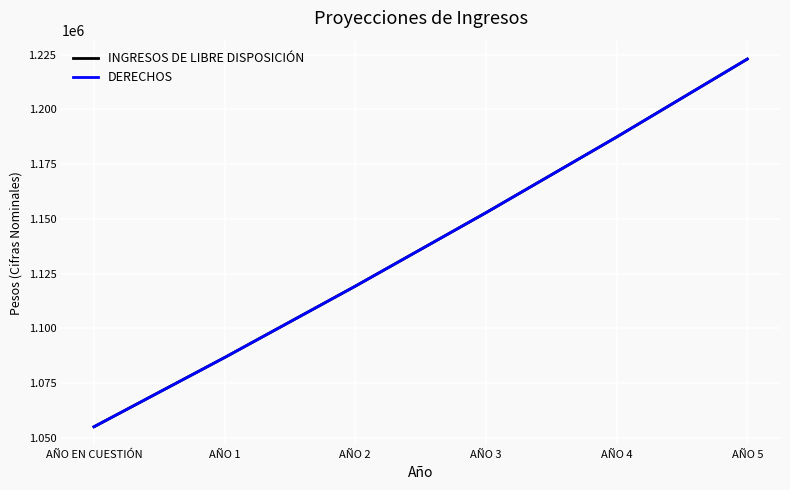

Reading right to left, transcribe all the data shown in this chart.

INGRESOS DE LIBRE DISPOSICIÓN: AÑO 5=1223037.6	AÑO 4=1187415.2	AÑO 3=1152830.3	AÑO 2=1119252.7	AÑO 1=1086653.1	AÑO EN CUESTIÓN=1055003.0
DERECHOS: AÑO 5=1223037.6	AÑO 4=1187415.2	AÑO 3=1152830.3	AÑO 2=1119252.7	AÑO 1=1086653.1	AÑO EN CUESTIÓN=1055003.0